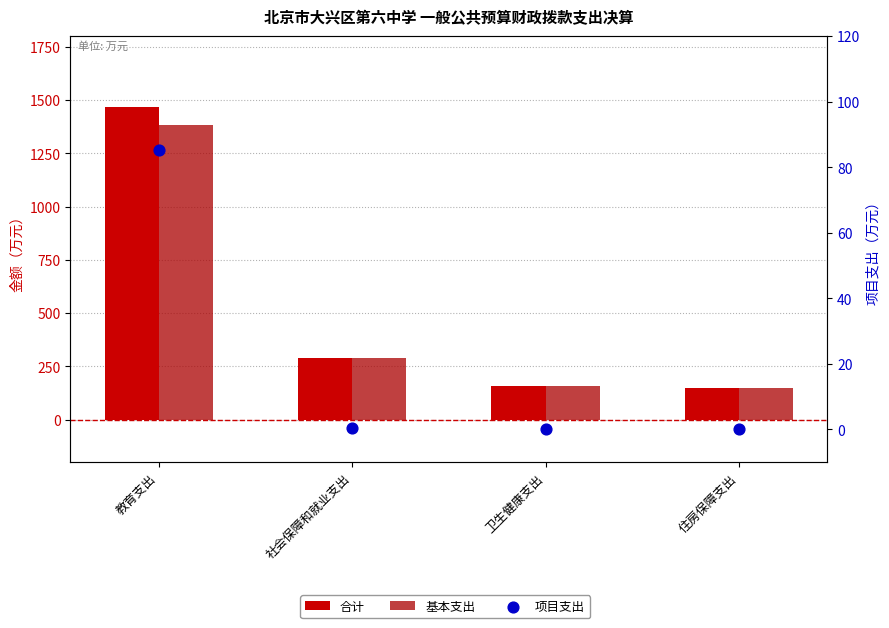

At which category is the sum across all series the highest?

教育支出